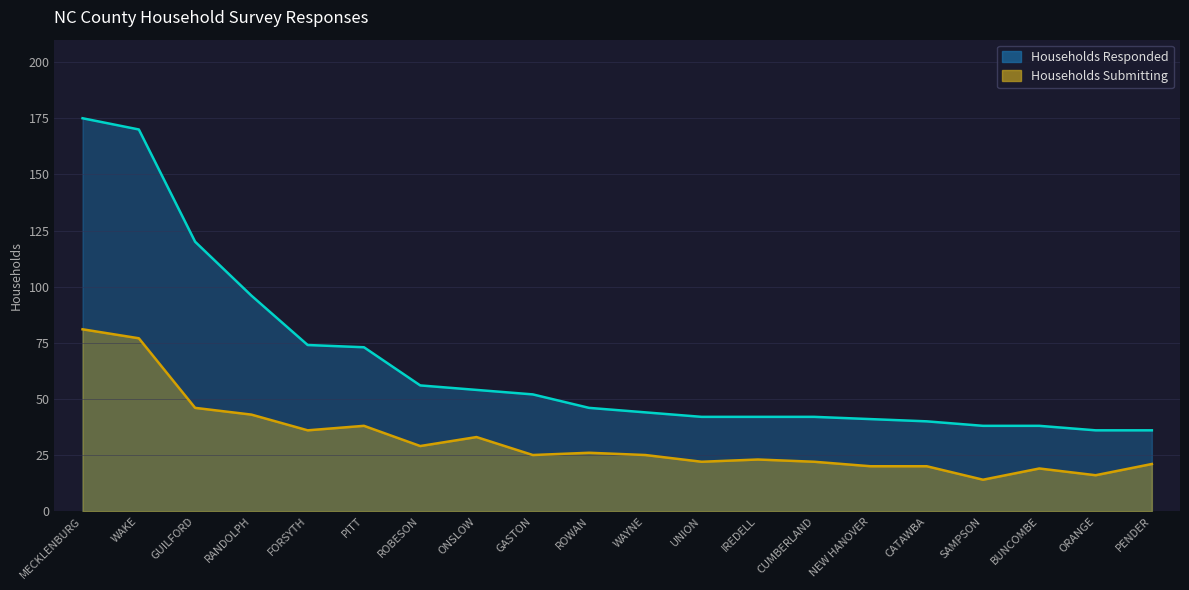

True or false: Households Submitting and Households Responded intersect in this chart.

False